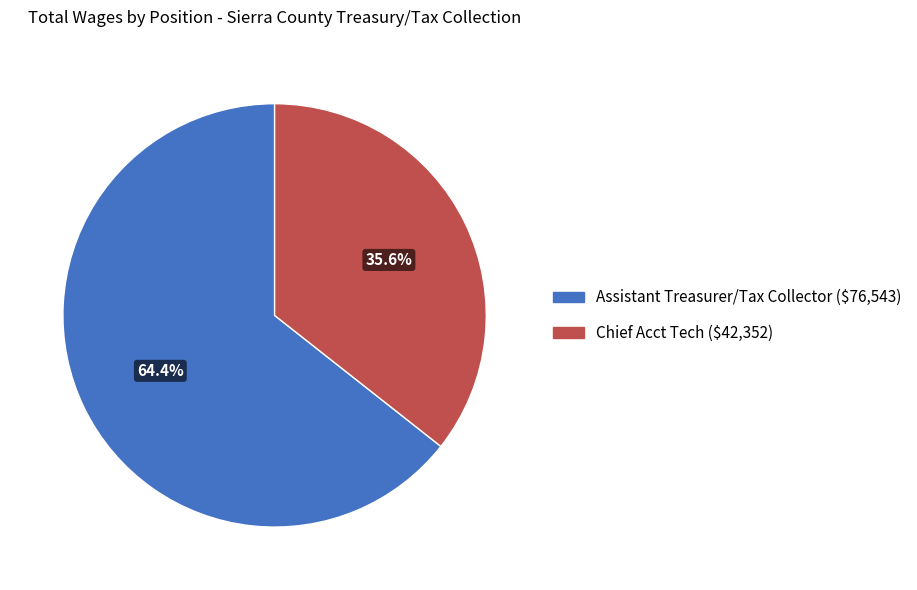

Is the sum of Chief Acct Tech and Assistant Treasurer/Tax Collector greater than half?

Yes